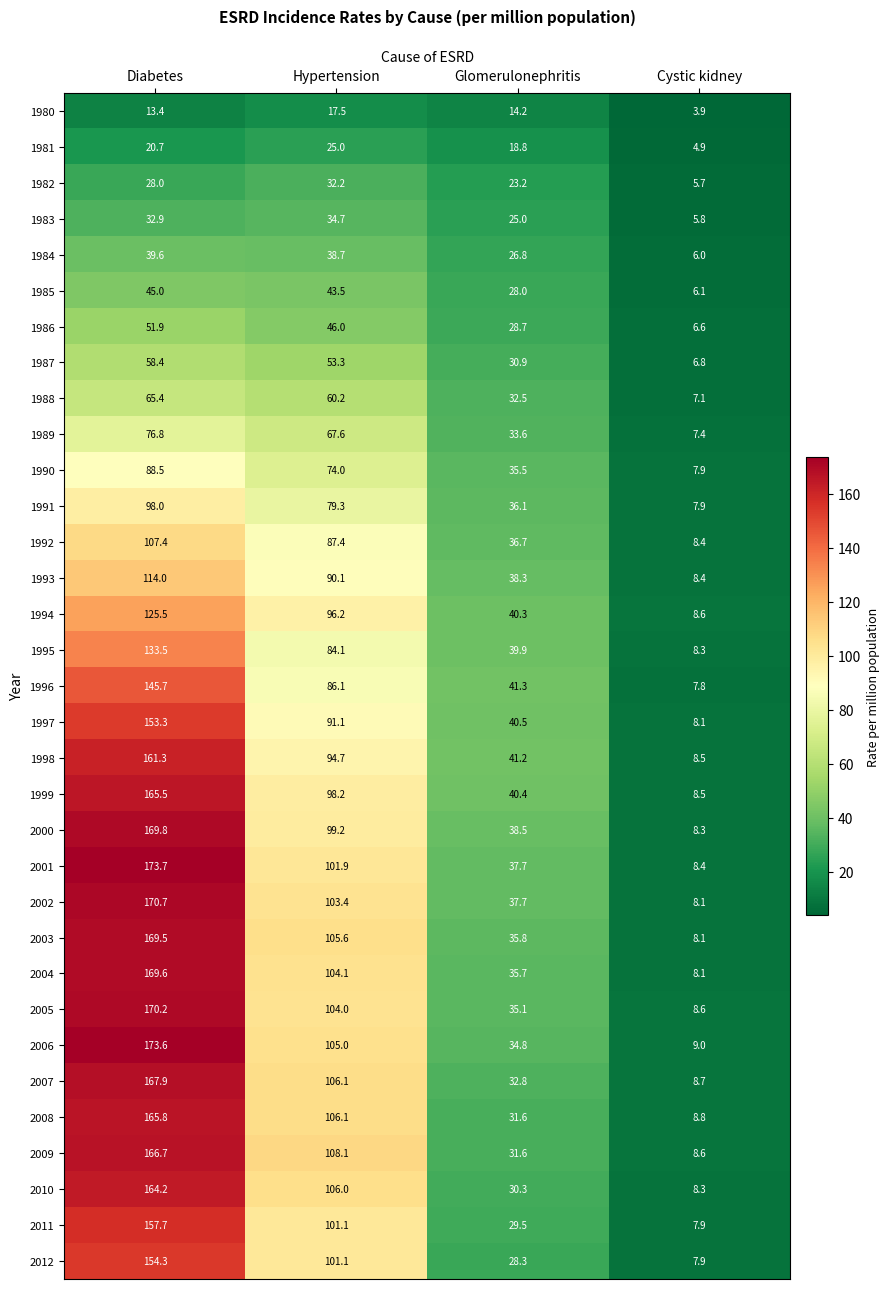

The 1983 series shows 32.9 at Diabetes. True or false?

True